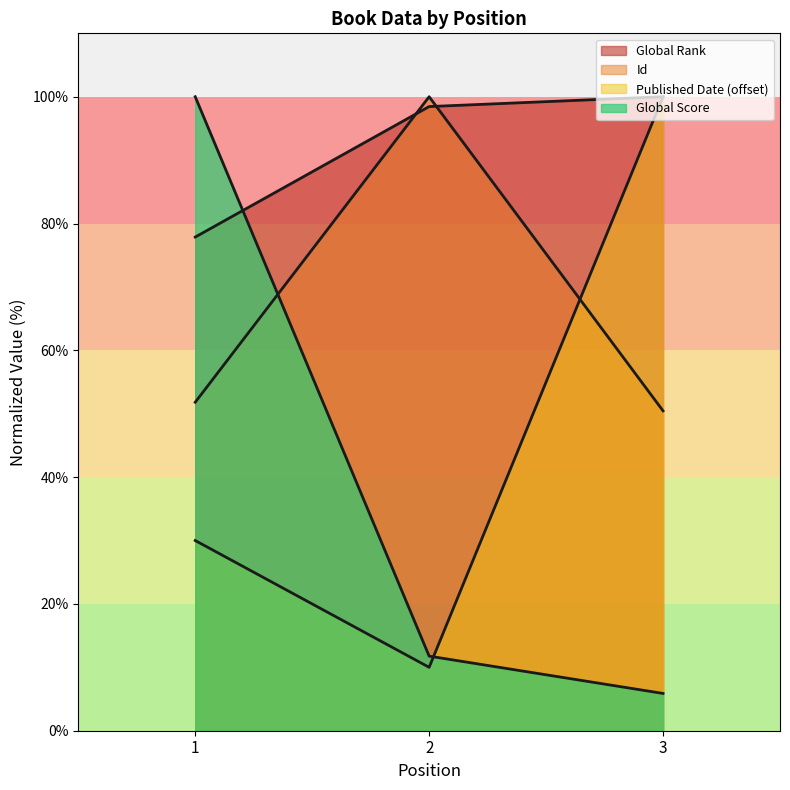

Rank the series by their maximum value, from highest to lowest.

Global Rank, Global Score, Id, Published Date